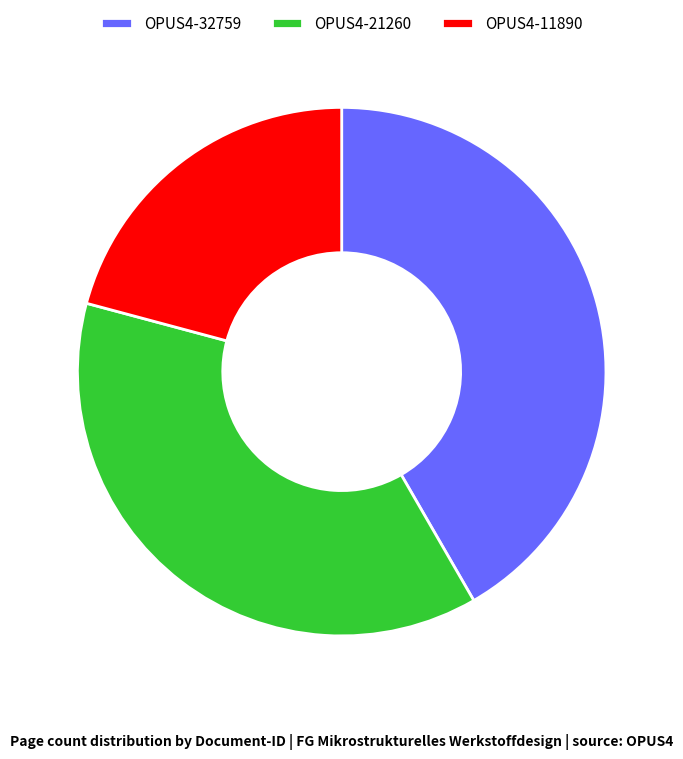

Count the number of slices in the pie.

3